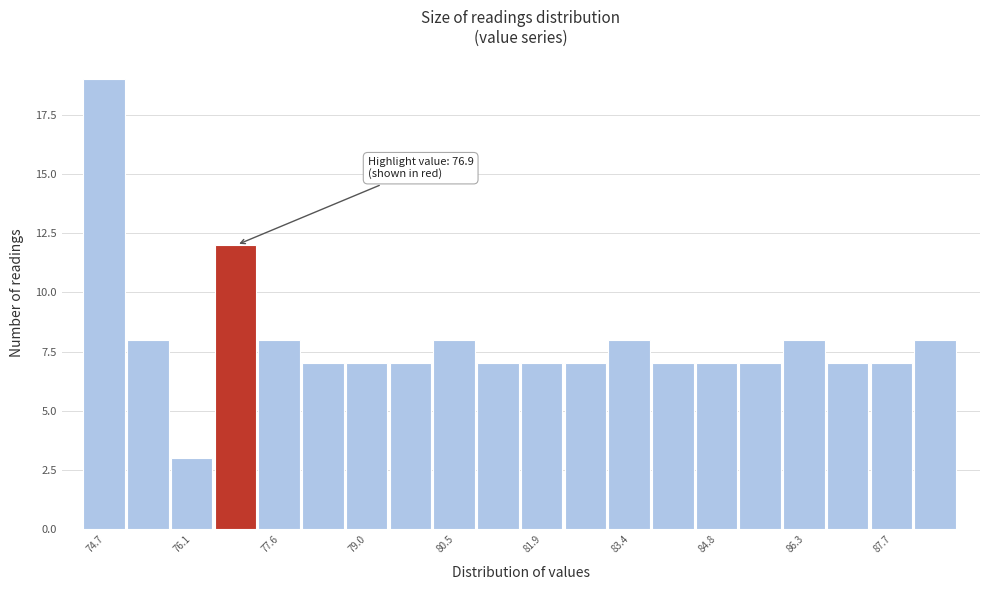

Around what value on the x-axis is the tallest bar? Give the approximate position of its centre, as read against the axis.

74.6